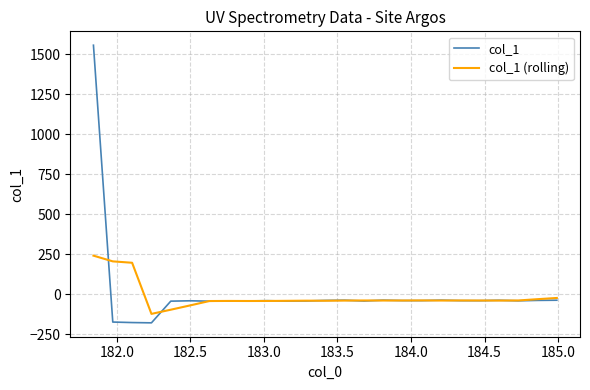

True or false: col_1 has more than 1 interior local peaks.

True